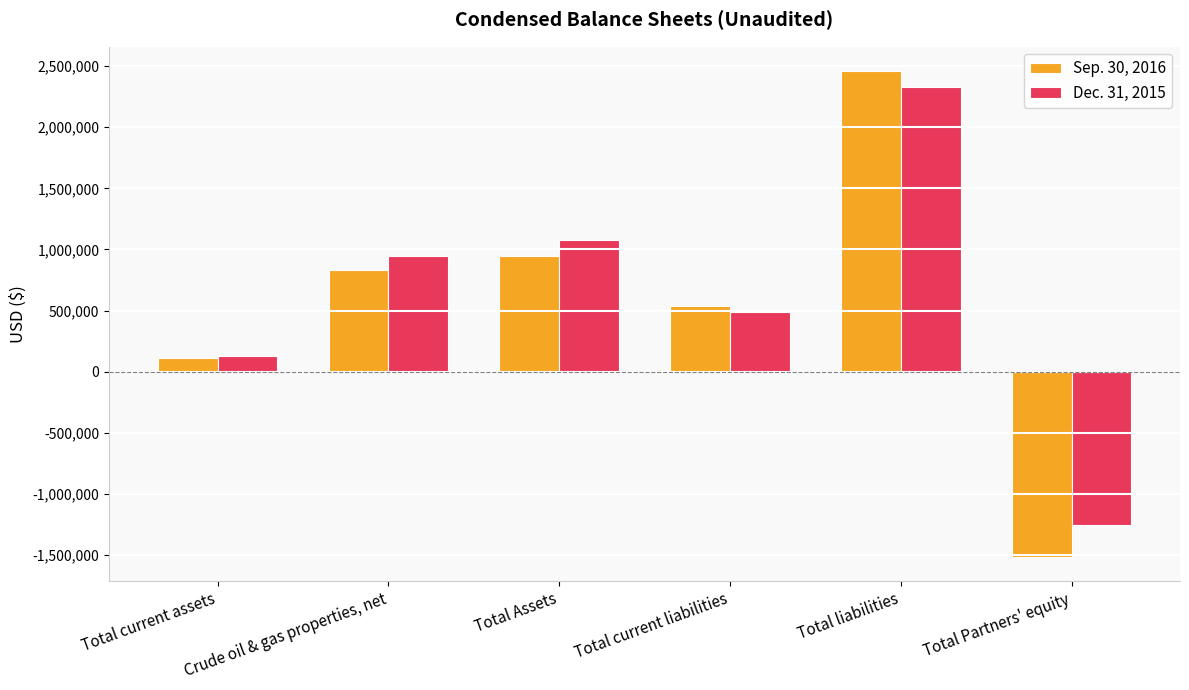

Does the chart contain stacked bars?

No